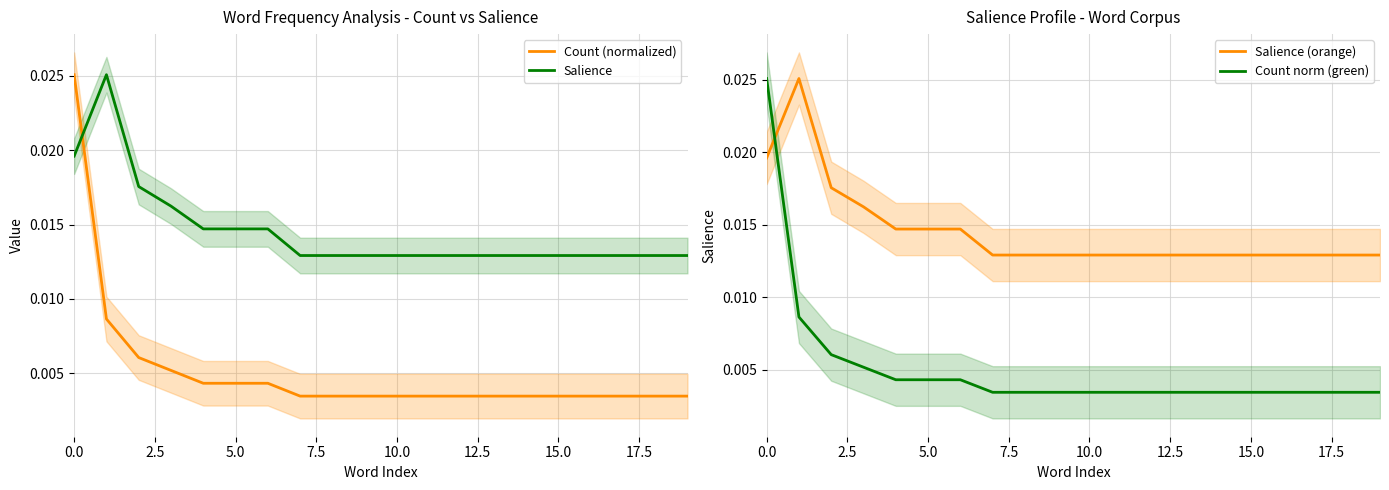

What is the label of the 17th point from the left?

16